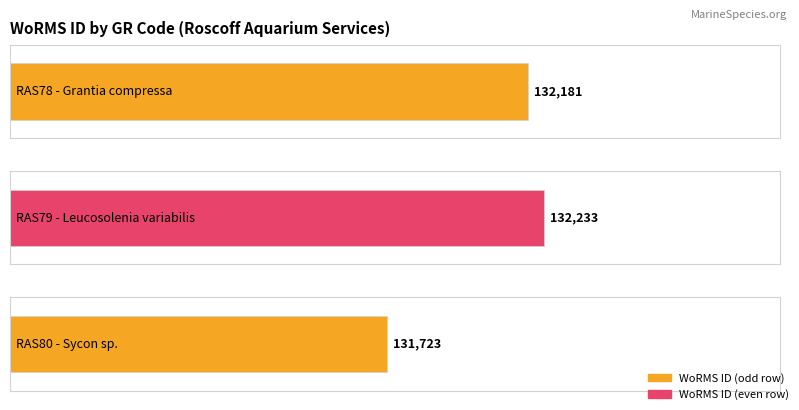

What is the label of the 2nd bar from the left?

RAS79 - Leucosolenia variabilis